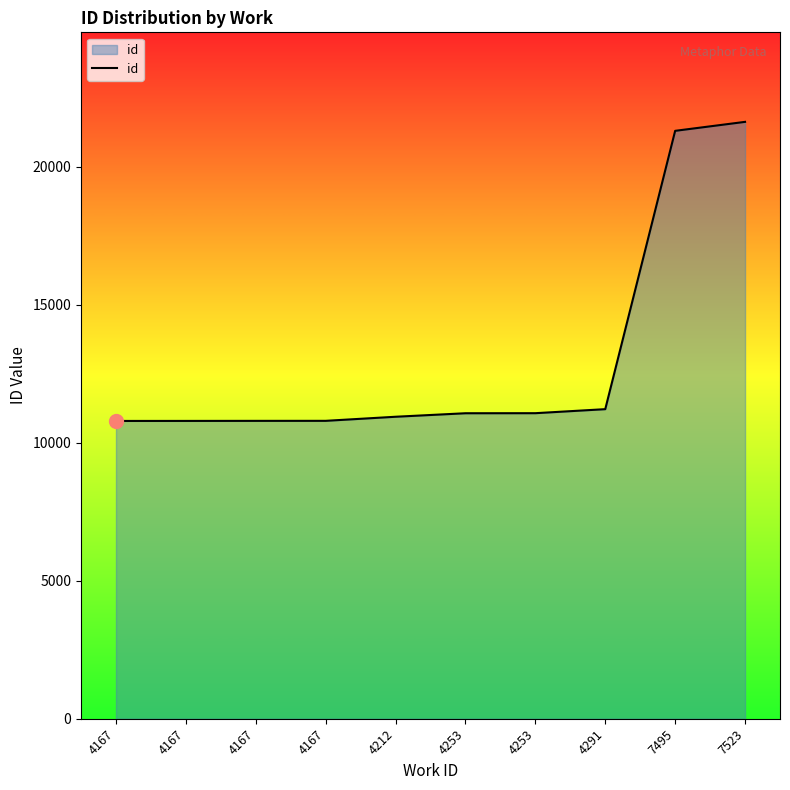

What is the change in value from 4167 to 4253?

+279